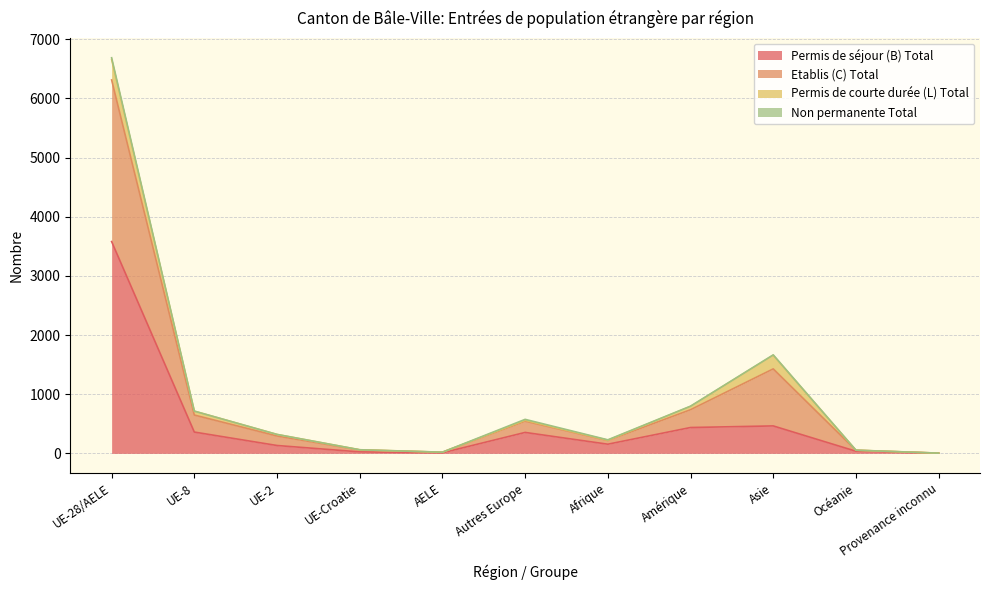

At which label does Permis de séjour (B) Total reach its peak?

UE-28/AELE